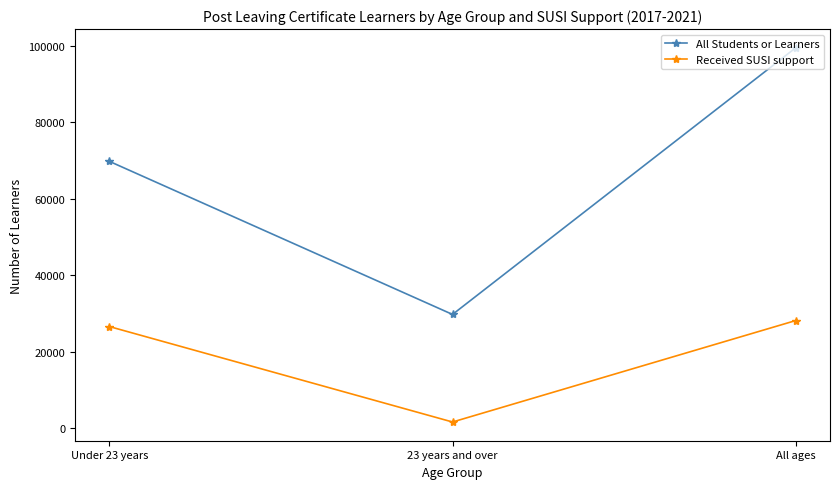

List the series in order of their overall mean, highest first.

All Students or Learners, Received SUSI support